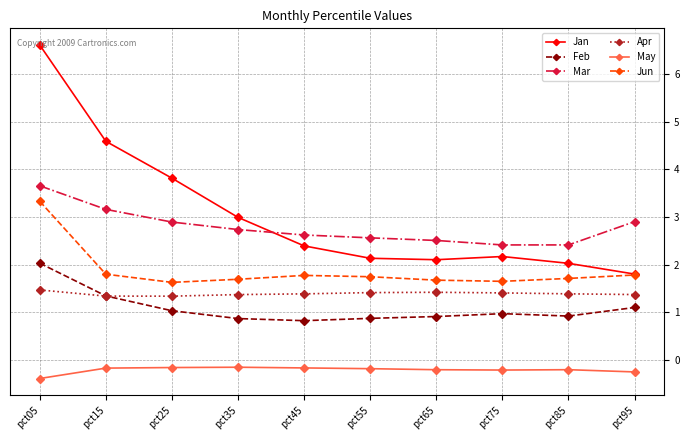

Rank the series at pct45 from highest to lowest value.

Mar, Jan, Jun, Apr, Feb, May